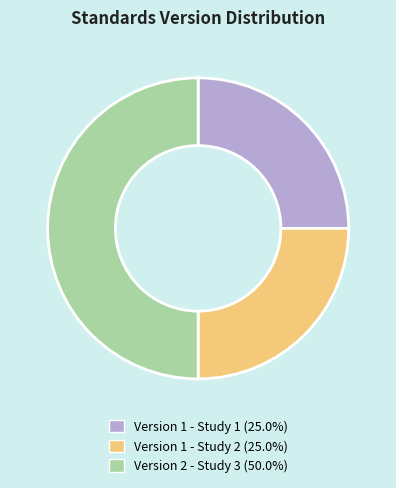

How many segments does this pie chart have?

3